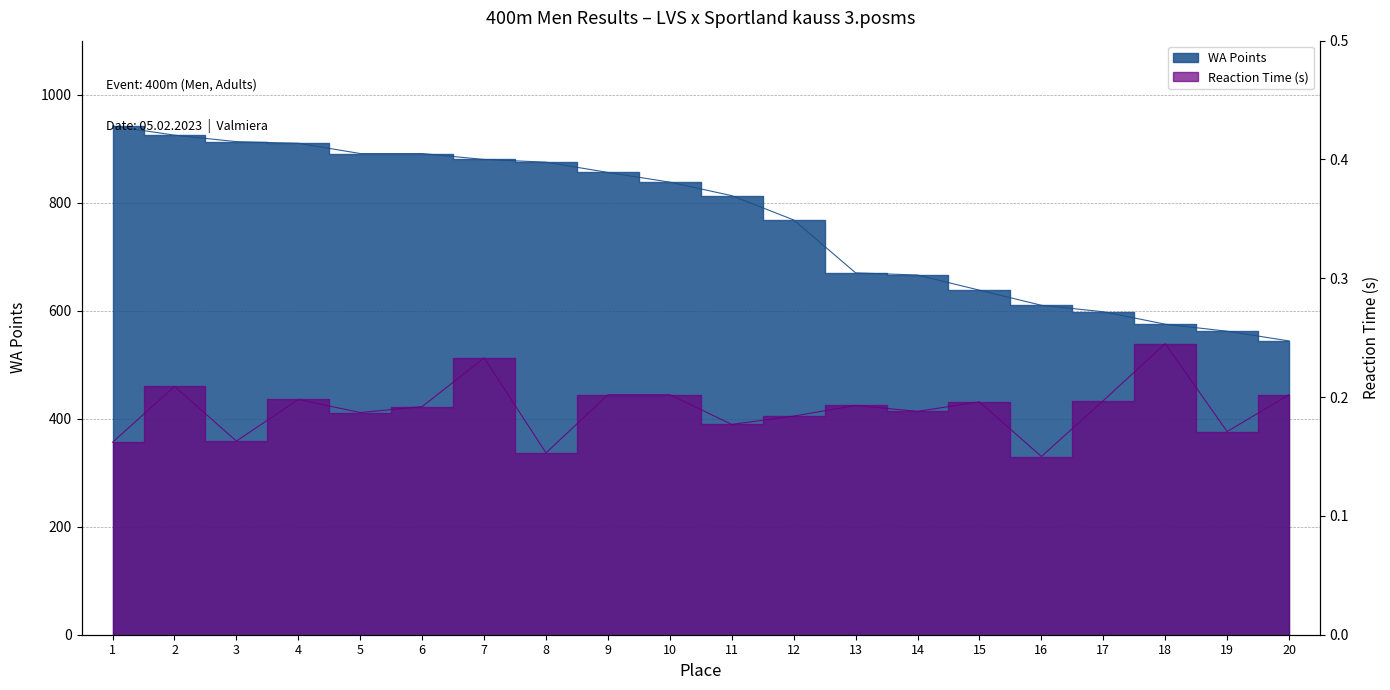

What is the difference between the highest and lowest values at 6?

890.8